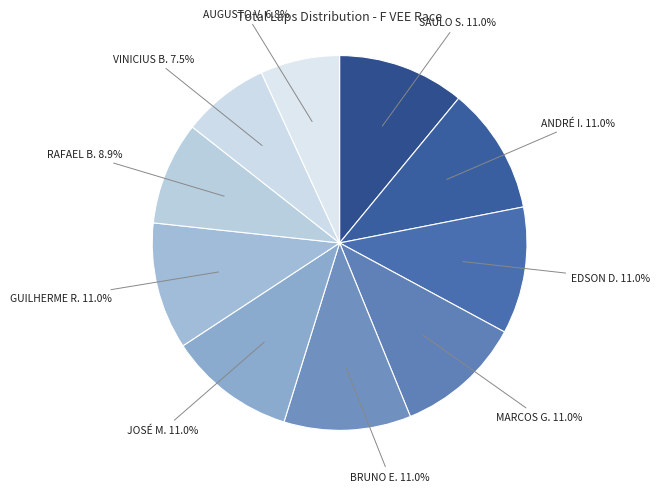

Count the number of slices in the pie.

10